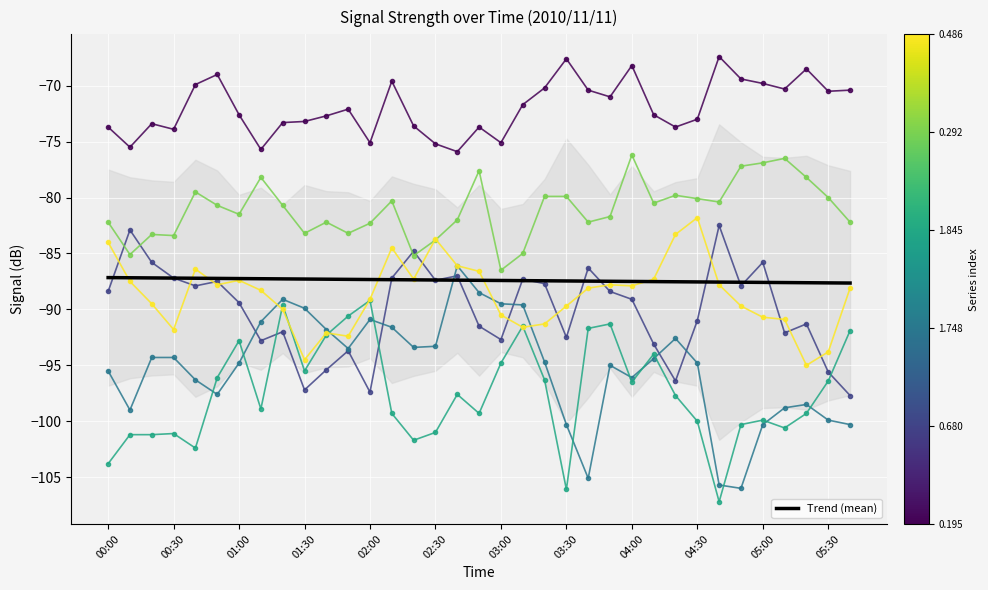

At which label does 1.748 first exceed -94?

01:10